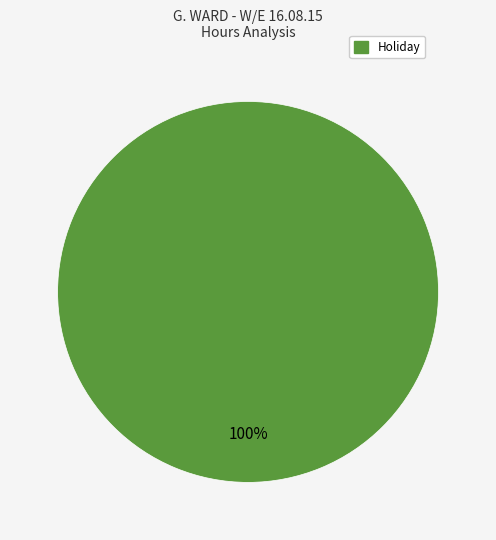

Is there any slice that represents more than half of the pie?

Yes